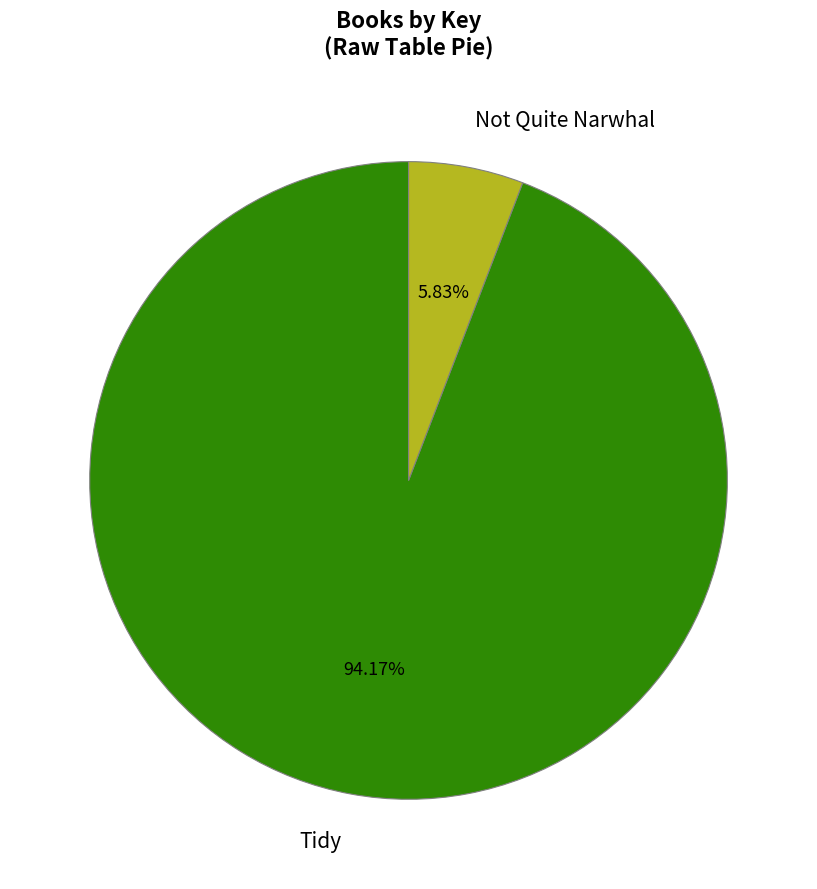

How many slices are in this pie chart?

2